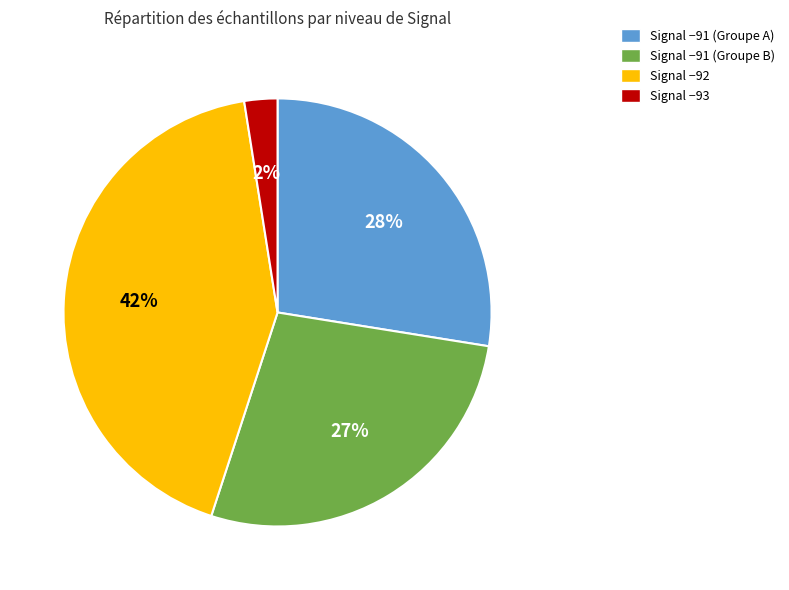

Is there any slice that represents more than half of the pie?

No